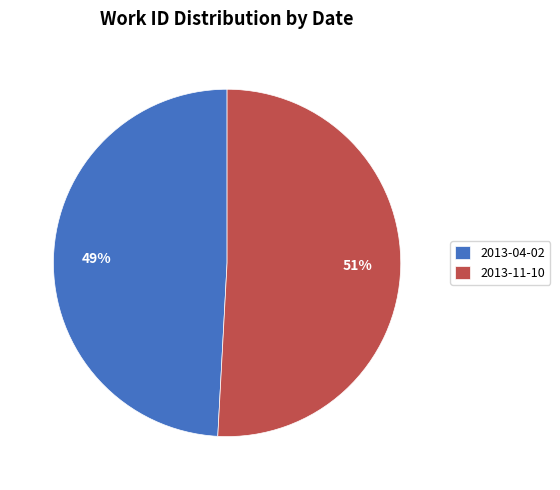

To the nearest percent, what percentage of the pie is 2013-04-02?

49%